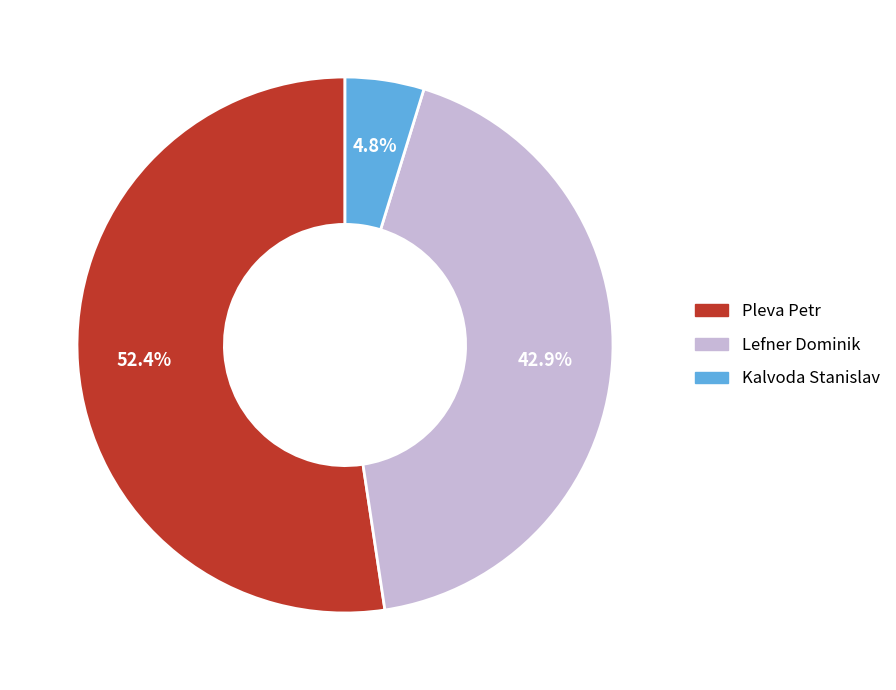

The Lefner Dominik slice represents 50% of the pie. True or false?

False